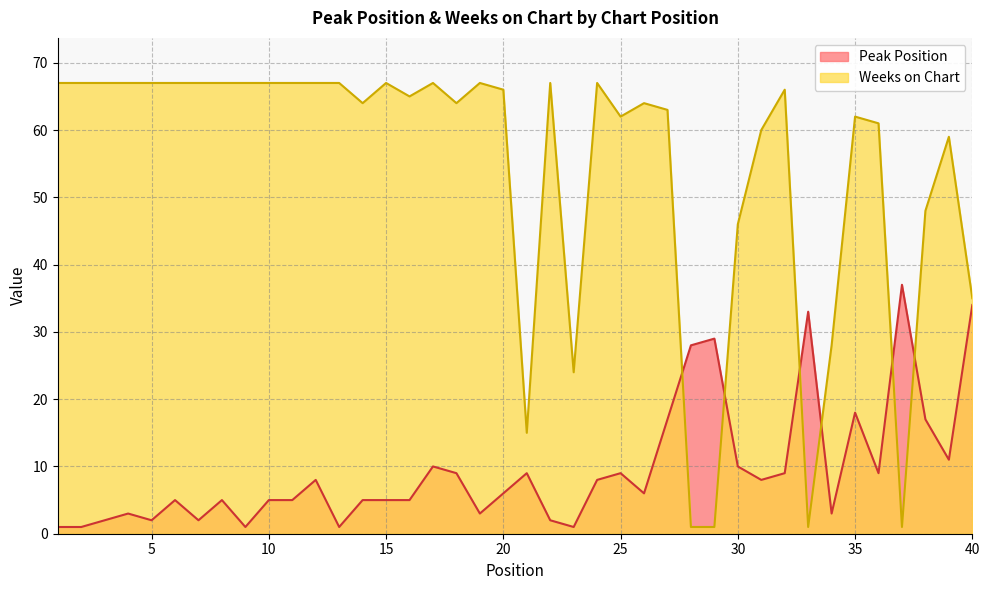

The value of Weeks on Chart at 16 is 16. True or false?

False